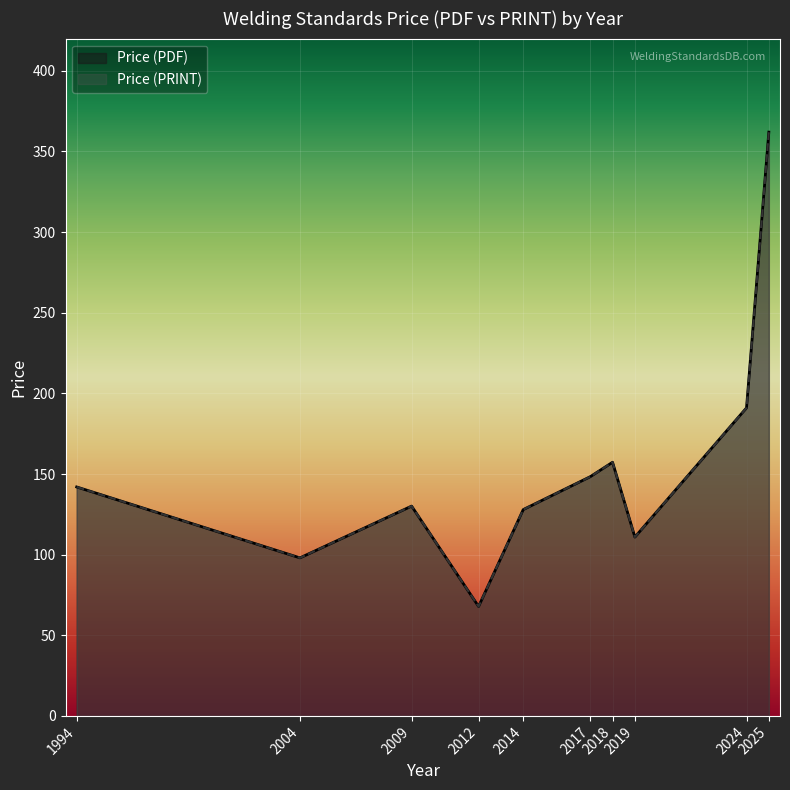

At 2024, list the series in order from largest to smallest.

Price (PDF), Price (PRINT)